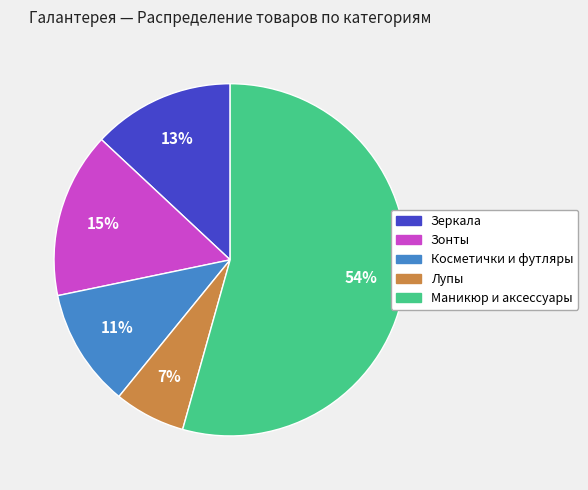

Count the number of slices in the pie.

5